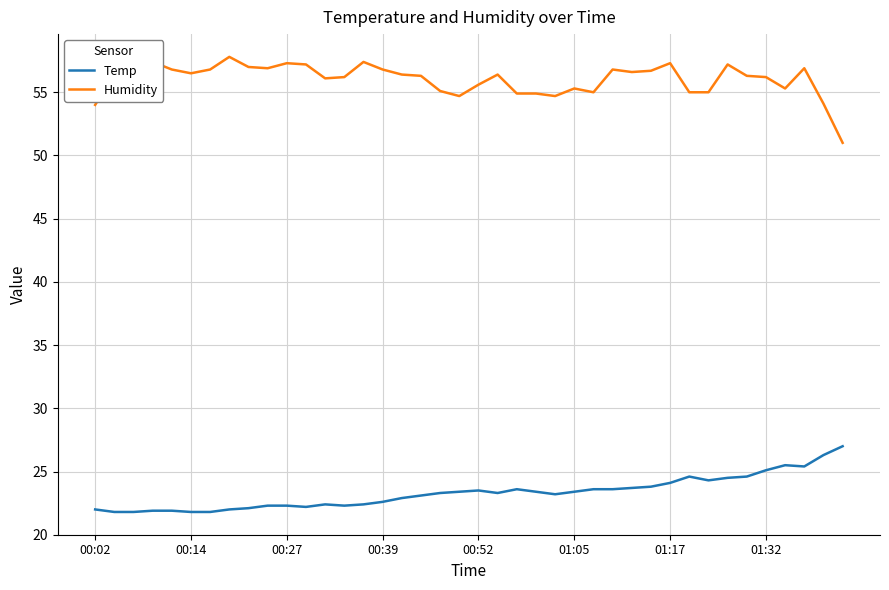

What is the highest value of the Temp series?

27.0